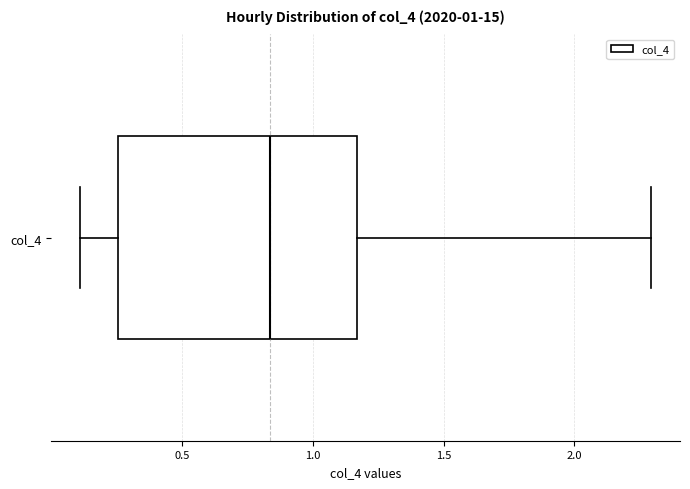

Read this box plot against the x-axis: the position of the median line, the range covered by the box, and the ends of both whiskers. The values are not printed on the chart, so give them approximately, as read against the axis.

median 0.85, box 0.25 to 1.15, whiskers 0.10 to 2.30